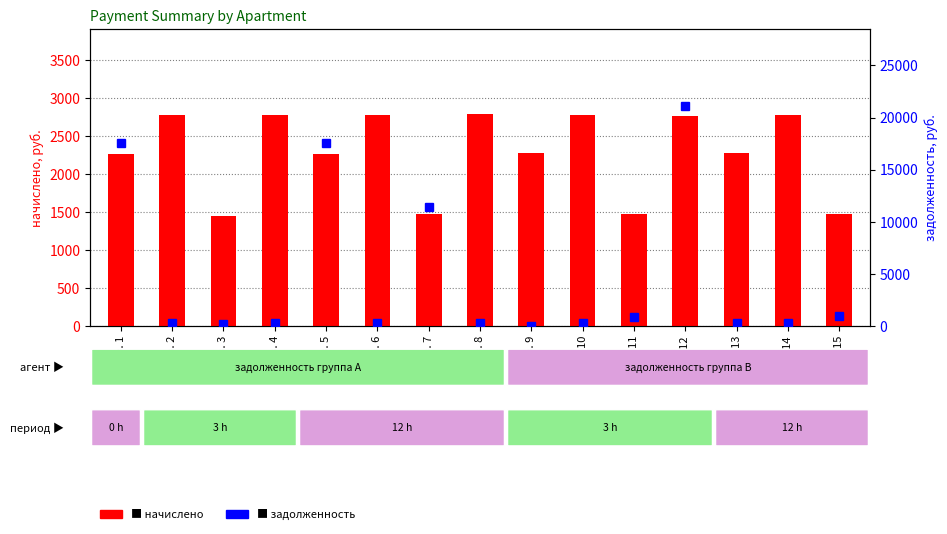

At how many categories does at least one series exceed 4238?

4